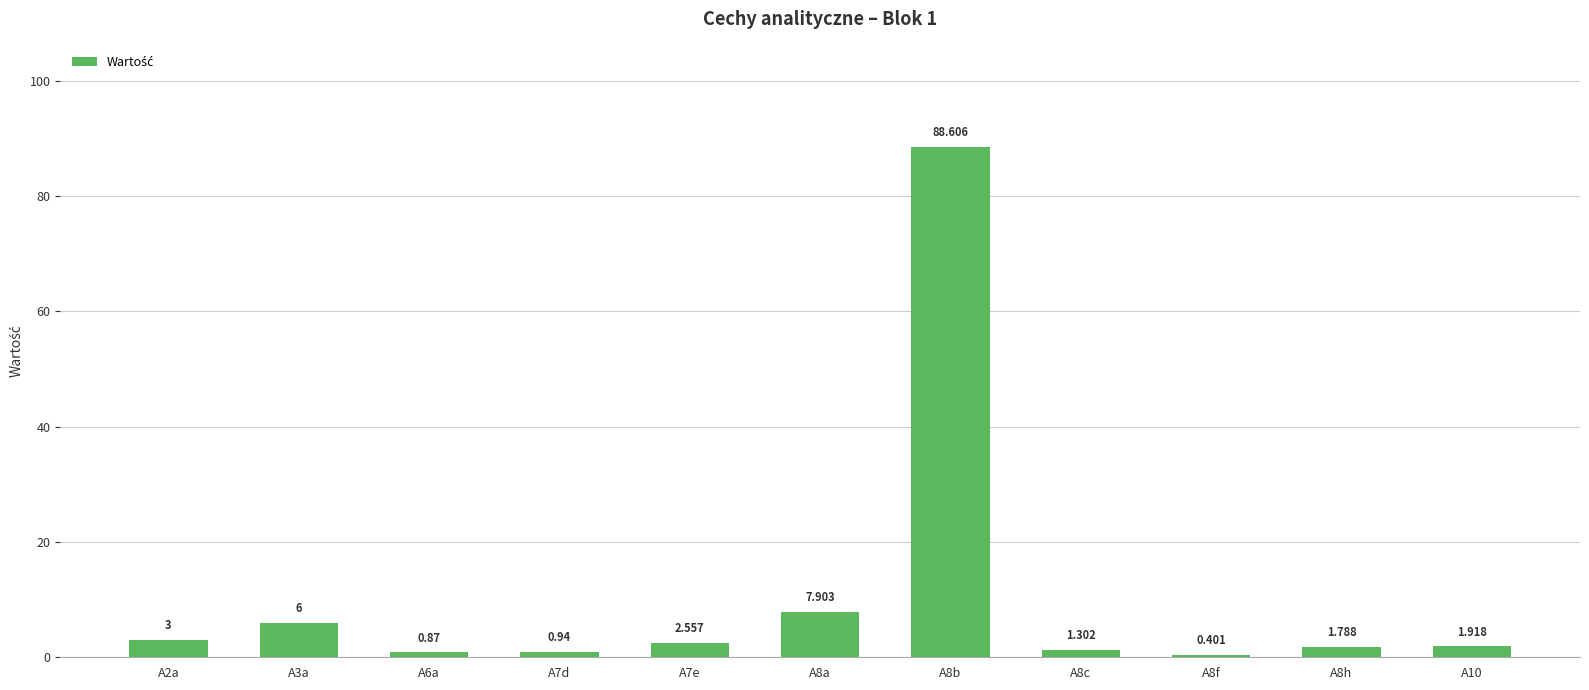

How many bars are there in total?

11